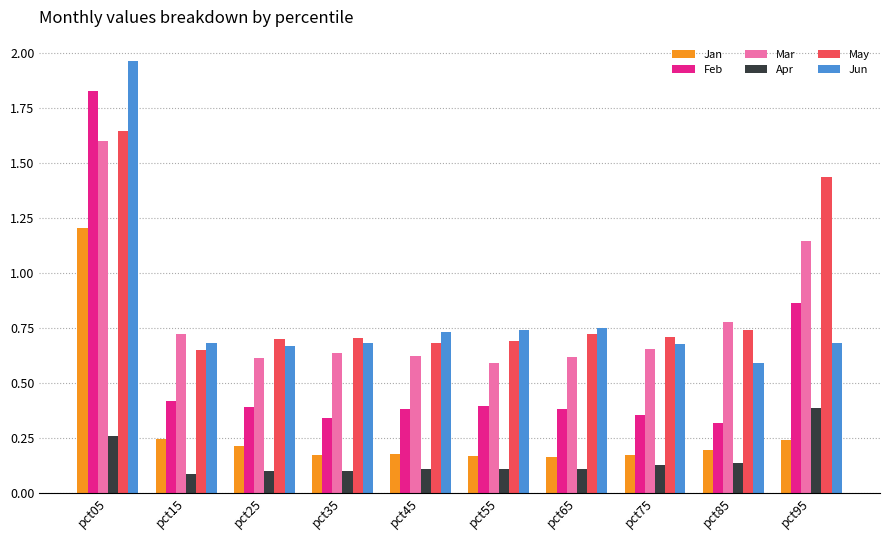

Is it true that Jun equals 1.2 at pct45?

False